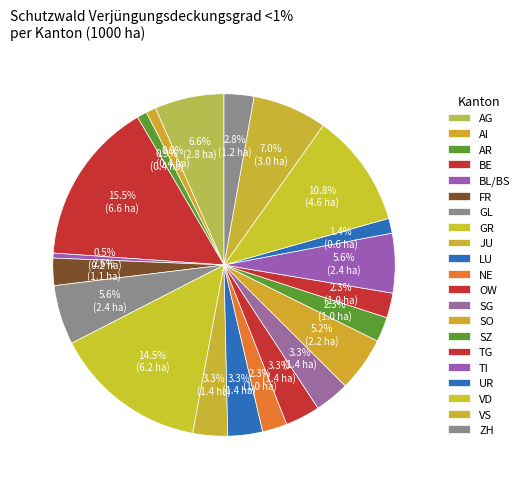

To the nearest percent, what is the average slice percentage?

4%